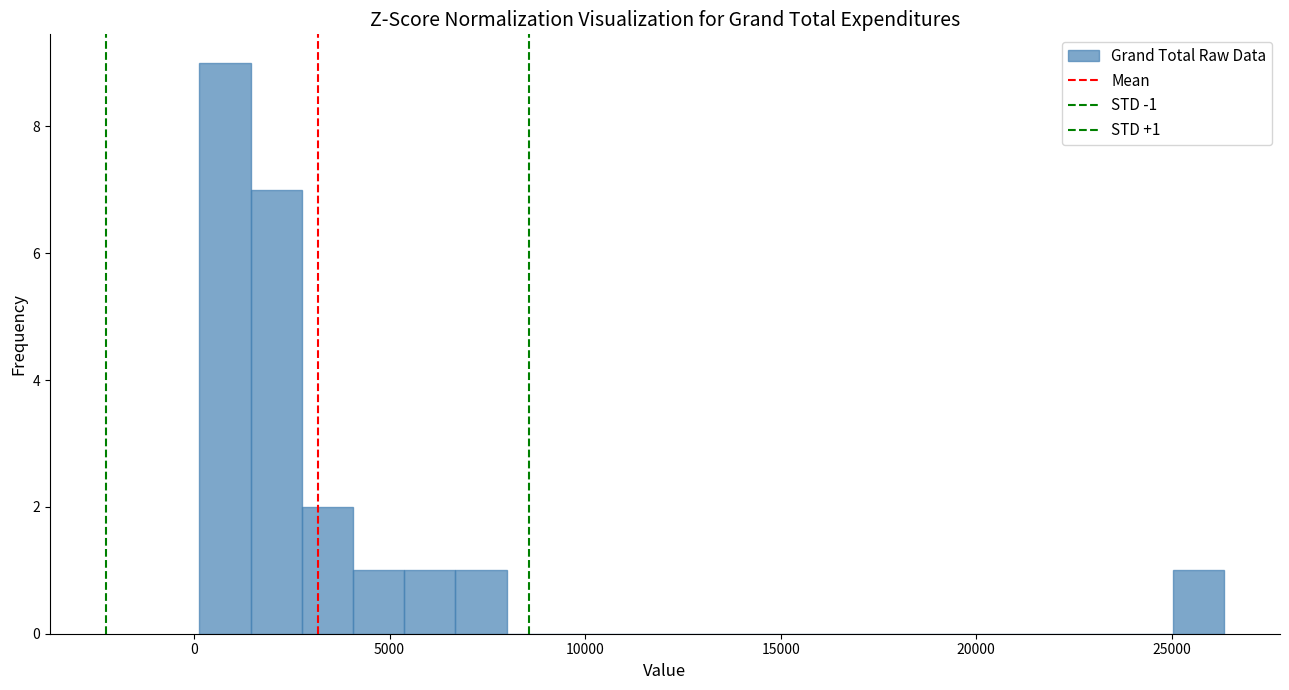

Read against the x-axis, roughly where is the centre of the tallest bar?

1000